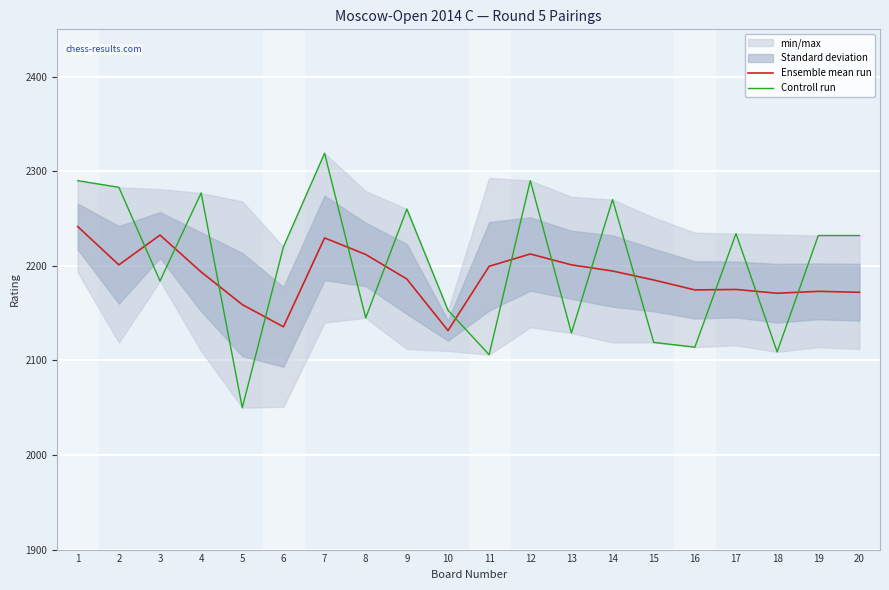

How many data points in Controll run are above 2232?

8